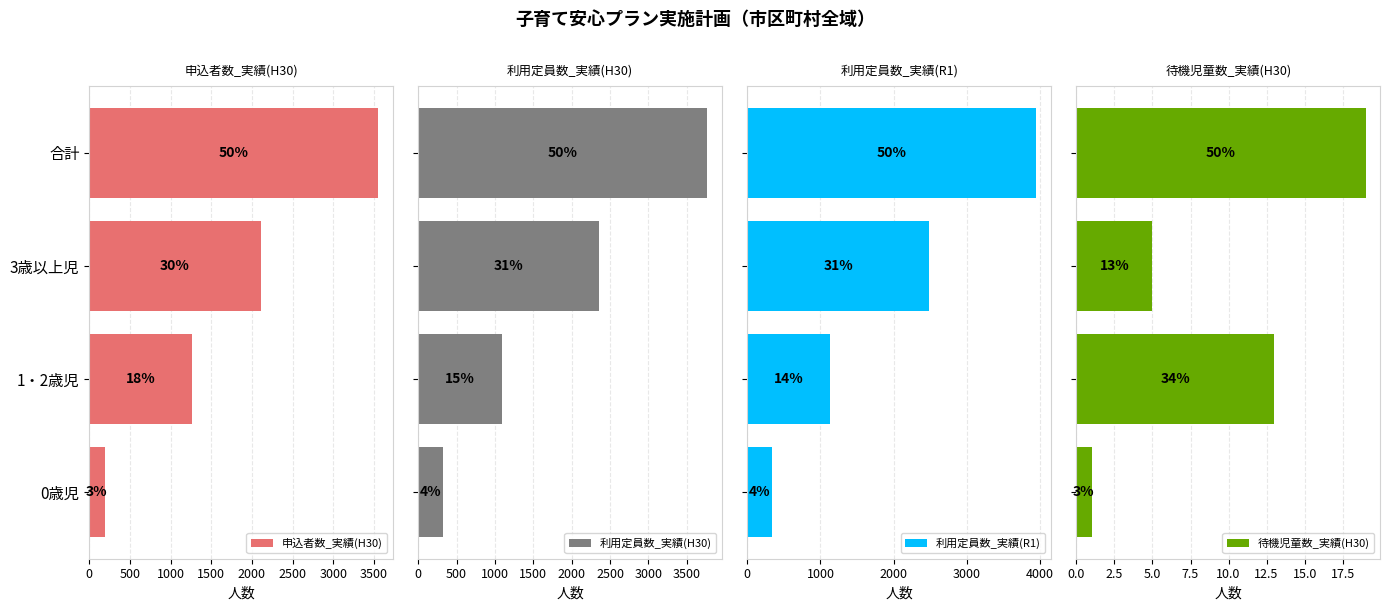

Does the chart contain stacked bars?

No